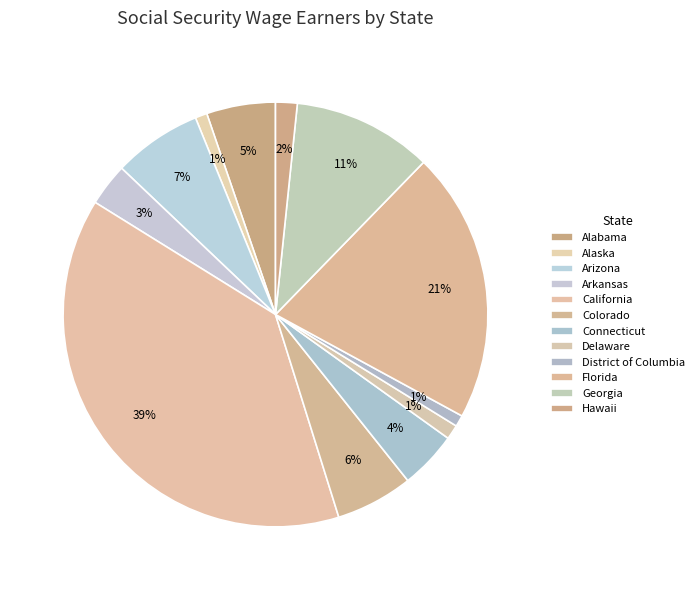

To the nearest percent, what is the difference between the largest and smallest slice percentages?

38%